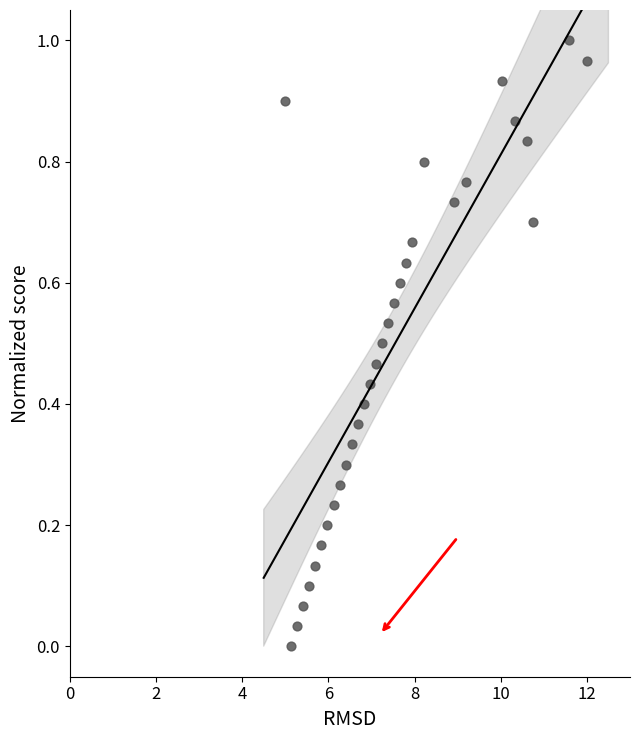

What is the range of X values (max minus min)?

7.0